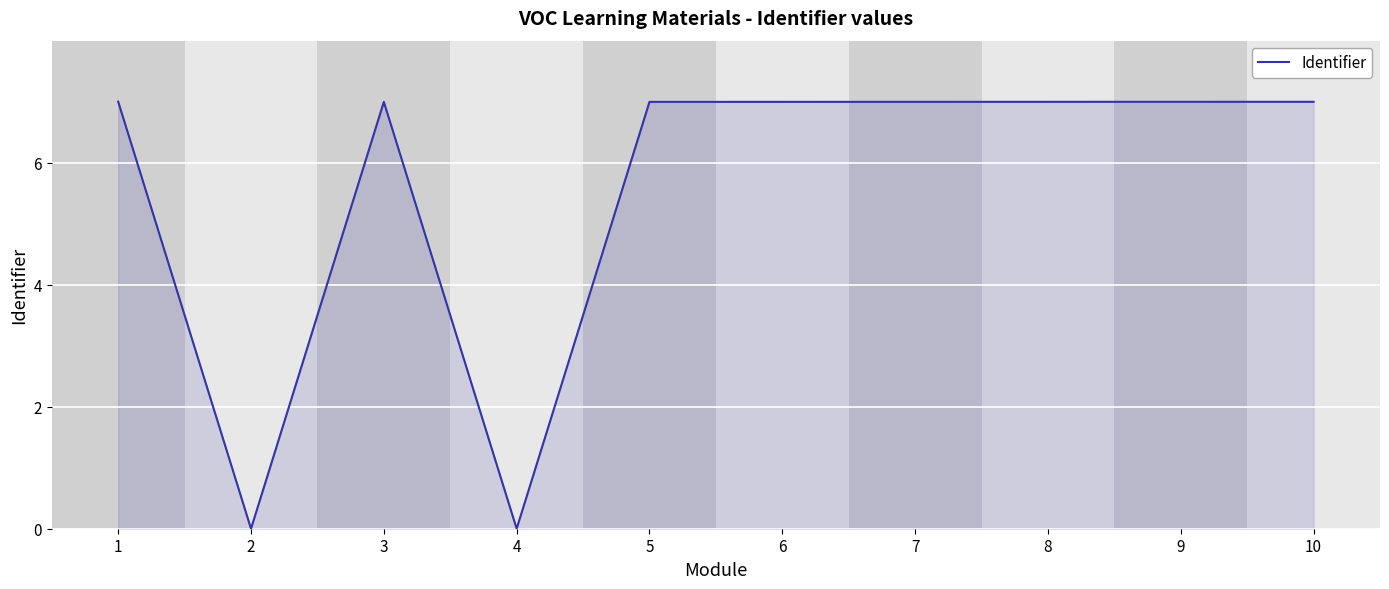

What is the average value?

5.6